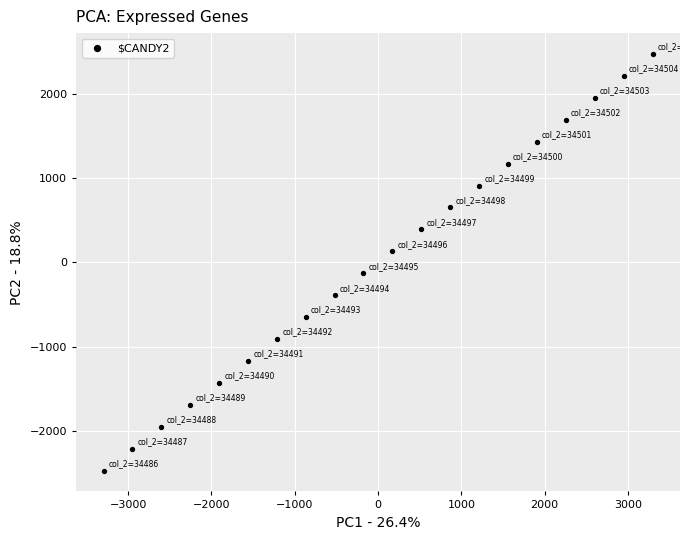

What is the range of Y values (max minus min)?

4942.5